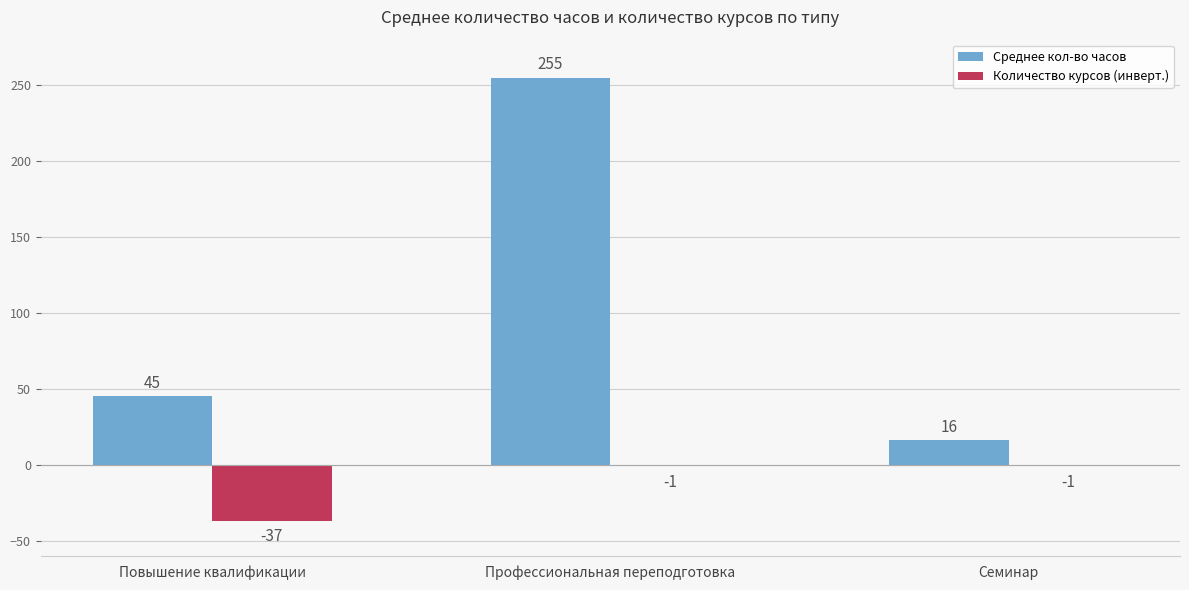

Where is Количество курсов (инверт.) nearest to the value -19?

Повышение квалификации